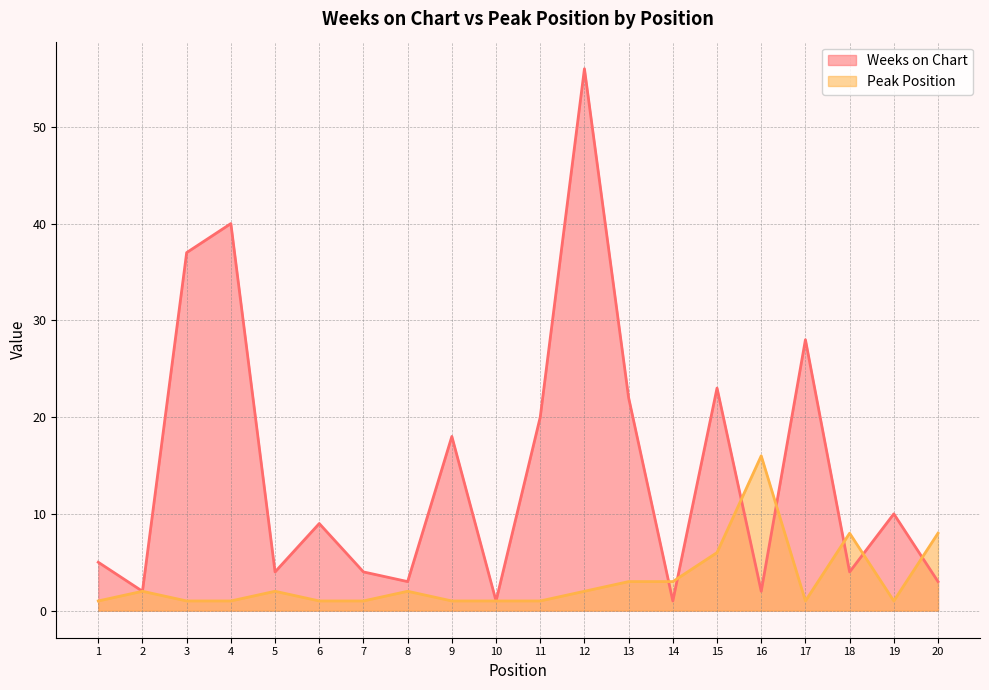

What is the difference between the maximum and minimum values in the Weeks on Chart series?

55